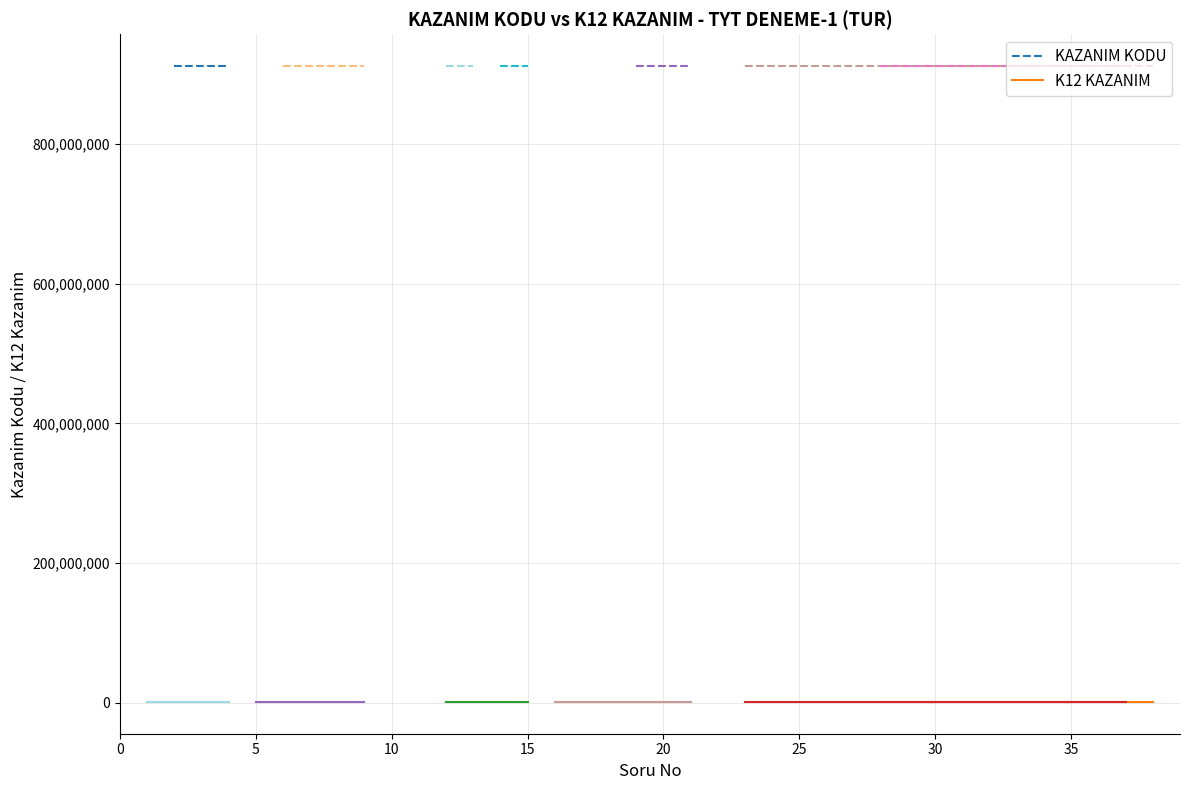

How many values in the K12_KAZANIM series are below 958307?

12